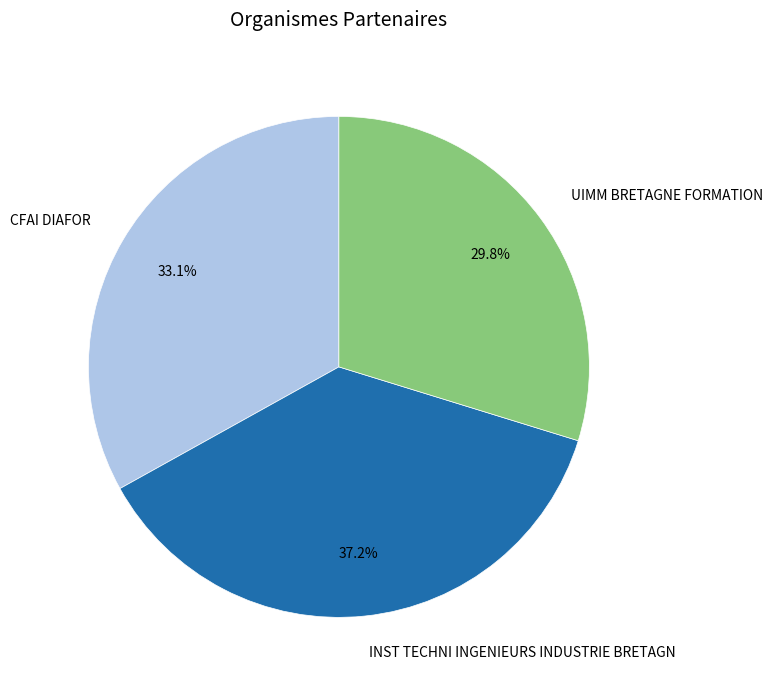

Combined, what portion of the pie is INST TECHNI INGENIEURS INDUSTRIE BRETAGN and UIMM BRETAGNE FORMATION?

66.9%